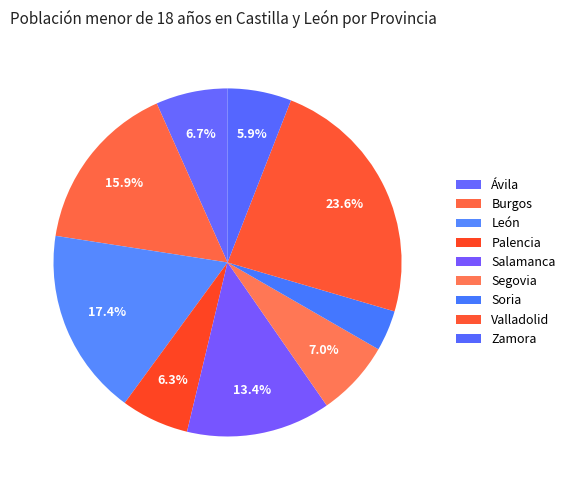

To the nearest percent, what is the average slice percentage?

11%